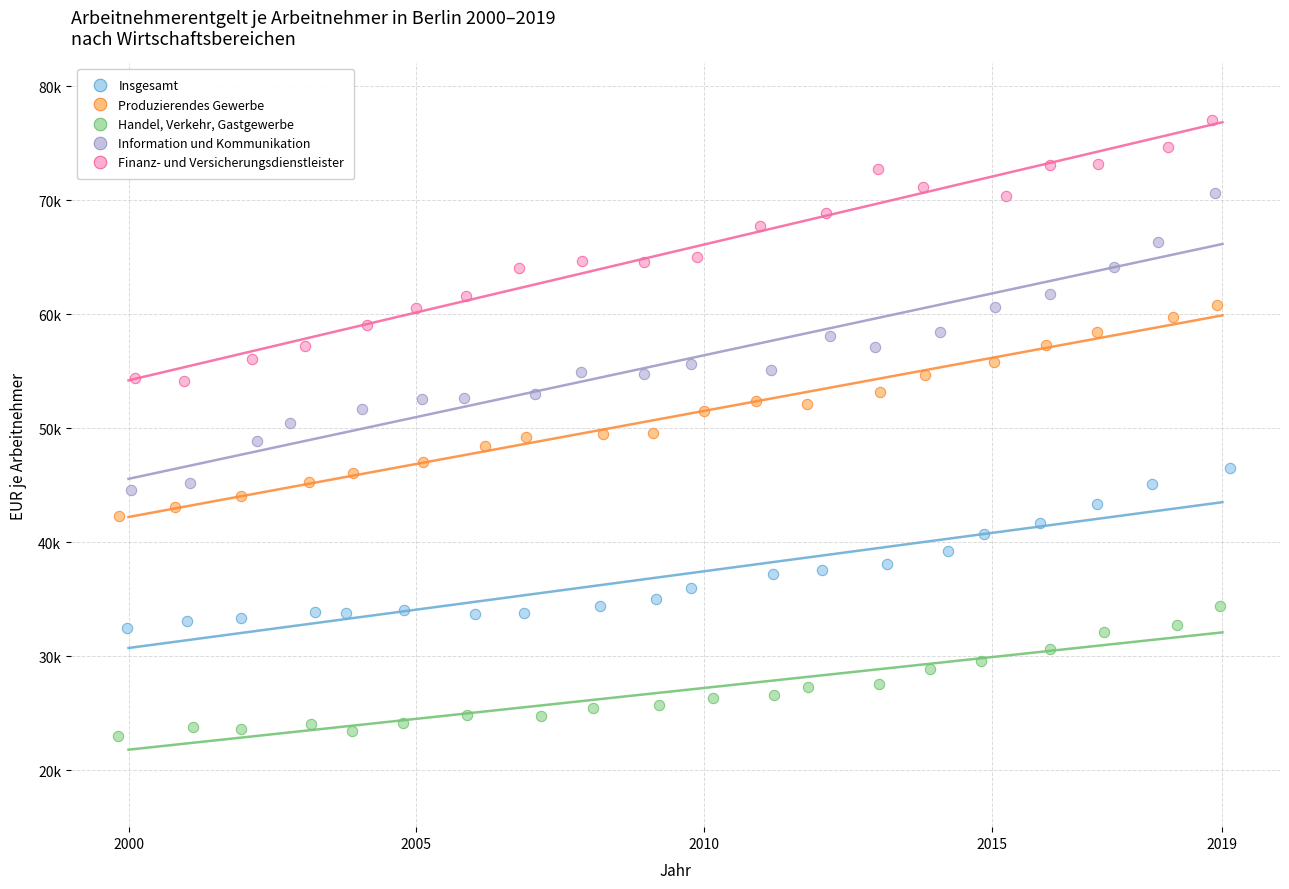

Which series reaches the maximum Y coordinate?

Finanz- und Versicherungsdienstleister